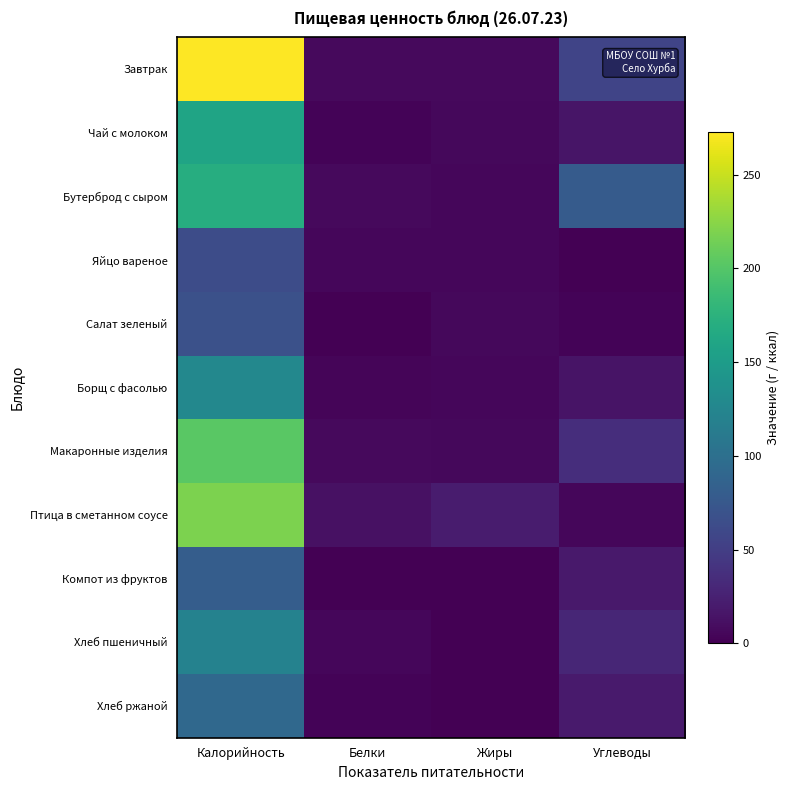

Reading left to right, what are all the values shown in this chart?

Завтрак: Калорийность=272.9	Белки=7.0	Жиры=7.1	Углеводы=55.5
Чай с молоком: Калорийность=159.0	Белки=2.3	Жиры=5.7	Углеводы=15.0
Бутерброд с сыром: Калорийность=170.0	Белки=7.4	Жиры=4.9	Углеводы=78.2
Яйцо вареное: Калорийность=63.0	Белки=5.1	Жиры=4.6	Углеводы=0.3
Салат зеленый: Калорийность=67.2	Белки=1.0	Жиры=6.0	Углеводы=2.1
Борщ с фасолью: Калорийность=127.8	Белки=3.5	Жиры=5.1	Углеводы=14.2
Макаронные изделия: Калорийность=202.6	Белки=7.4	Жиры=6.0	Углеводы=36.1
Птица в сметанном соусе: Калорийность=218.6	Белки=12.6	Жиры=21.0	Углеводы=4.7
Компот из фруктов: Калорийность=80.0	Белки=0.0	Жиры=0.0	Углеводы=19.0
Хлеб пшеничный: Калорийность=120.7	Белки=4.7	Жиры=0.6	Углеводы=29.0
Хлеб ржаной: Калорийность=92.0	Белки=2.2	Жиры=0.4	Углеводы=19.8